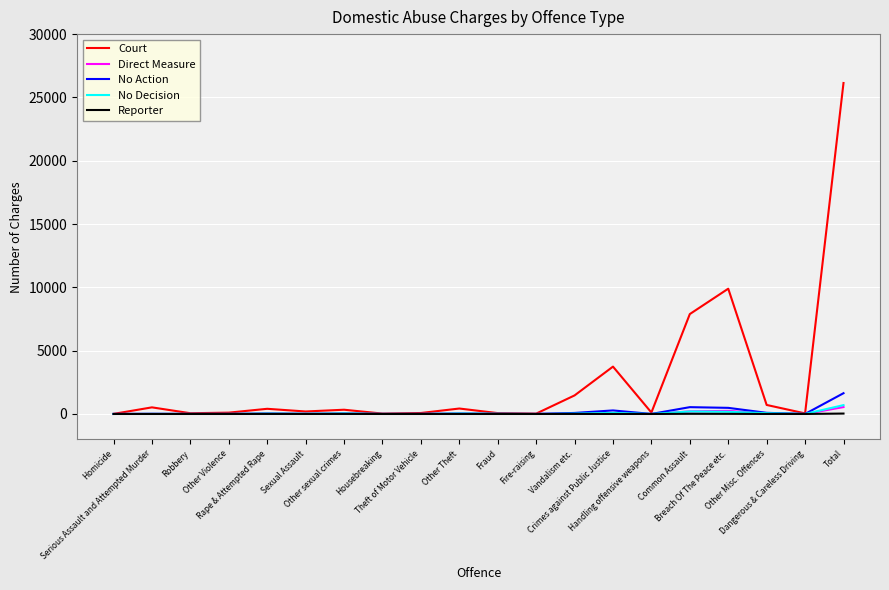

What is the highest value of the Court series?

26138